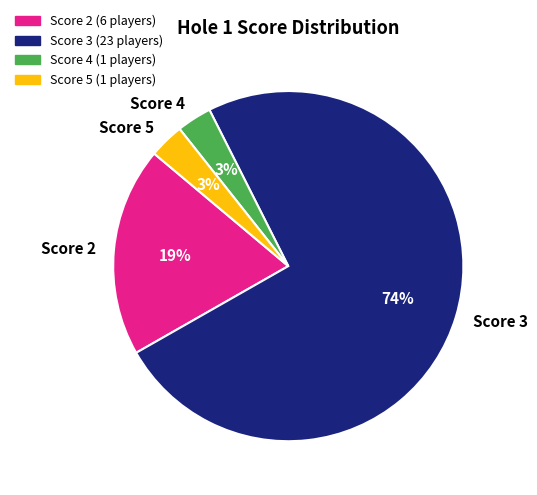

To the nearest percent, what portion does Score 2 represent?

19%